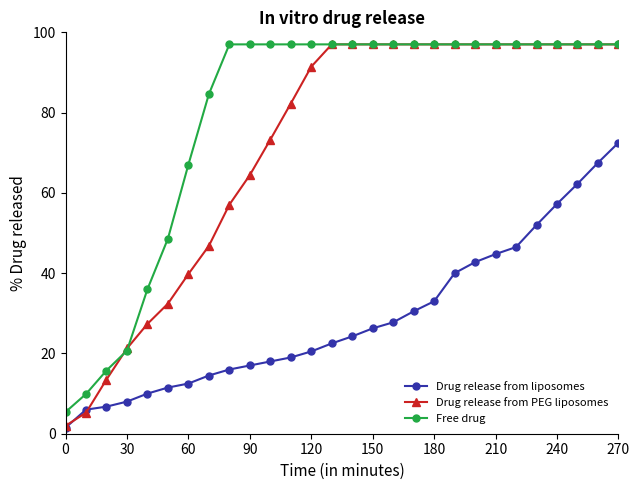

Does the chart have visible grid lines?

No